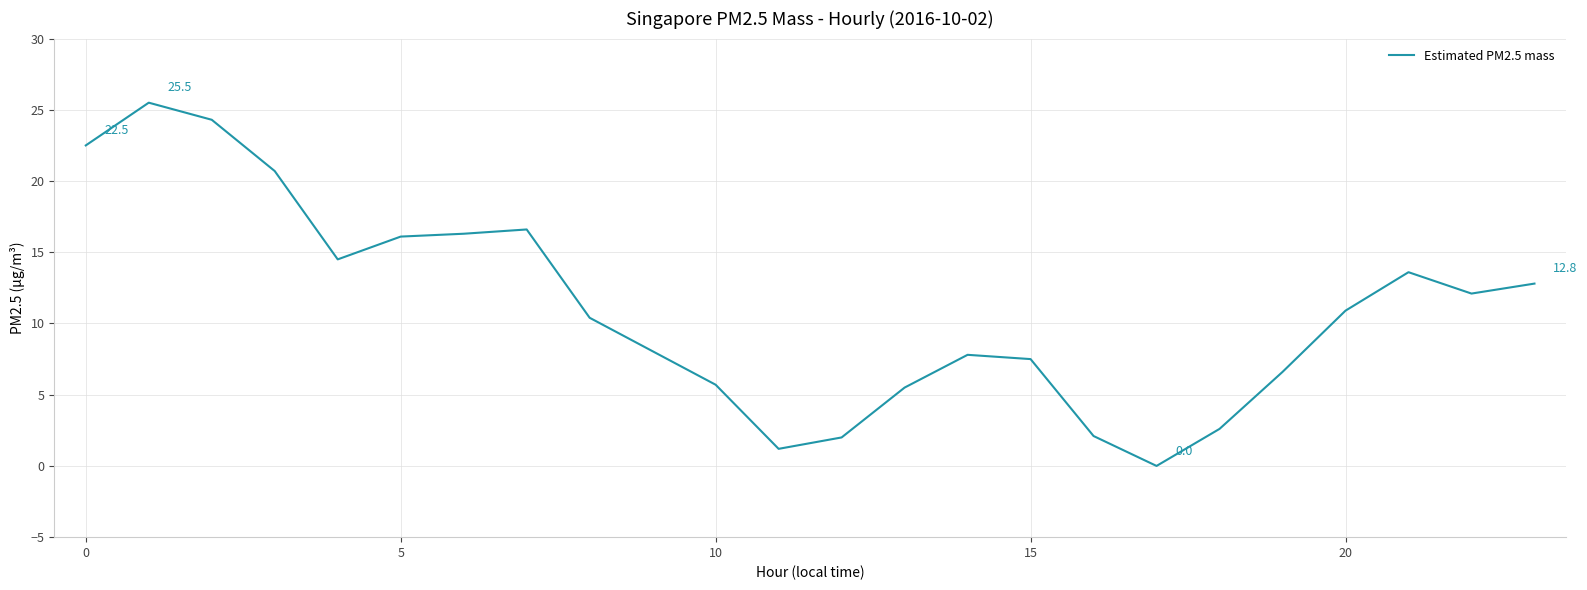

What is the maximum value shown in the chart?

25.5